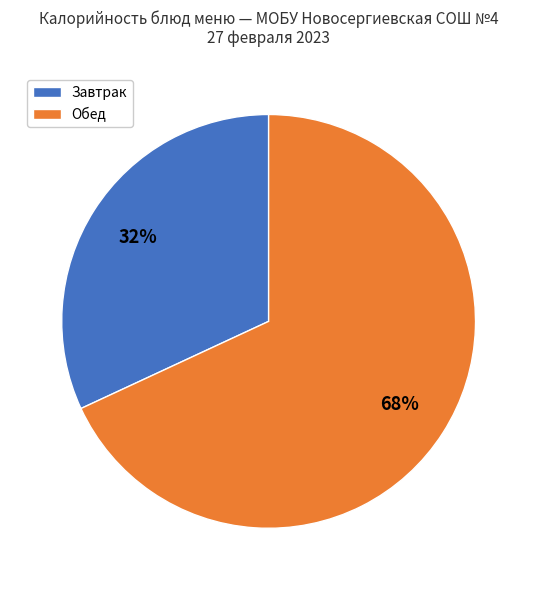

Is there a majority slice in this chart?

Yes